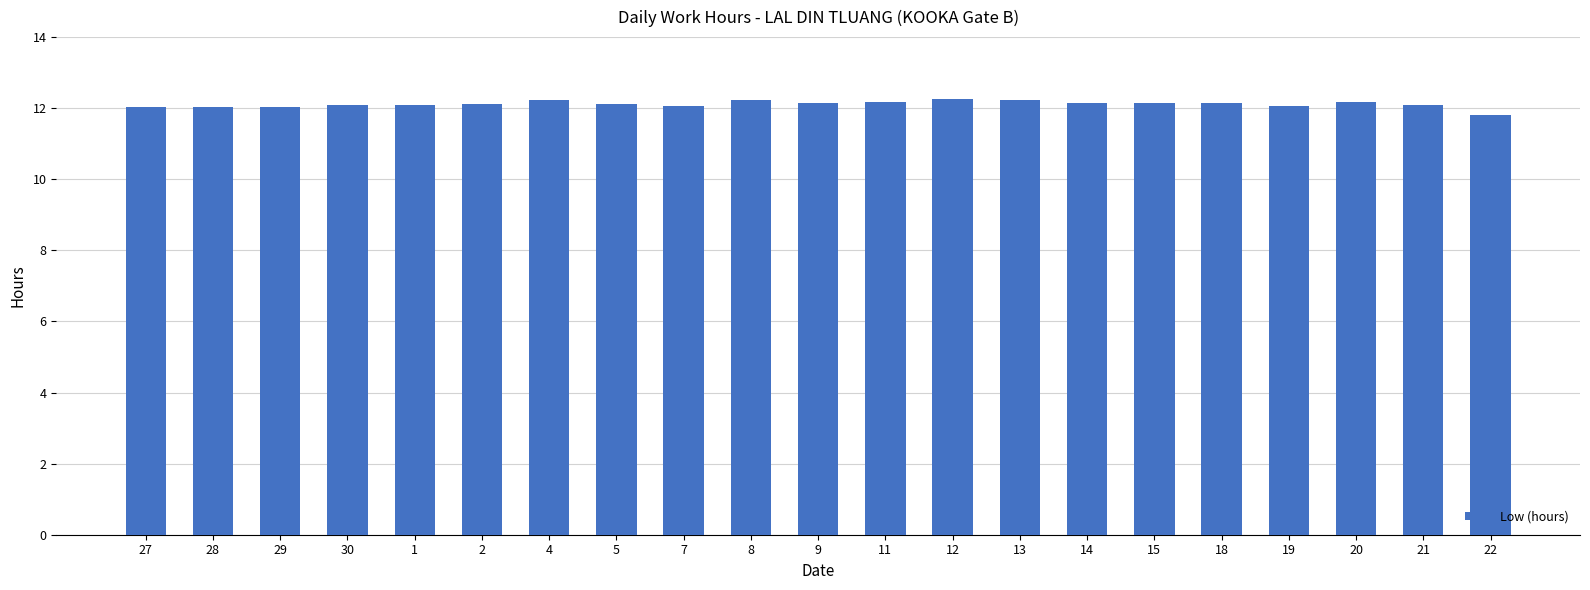

What is the sum of the values at 13 and 15?

24.4